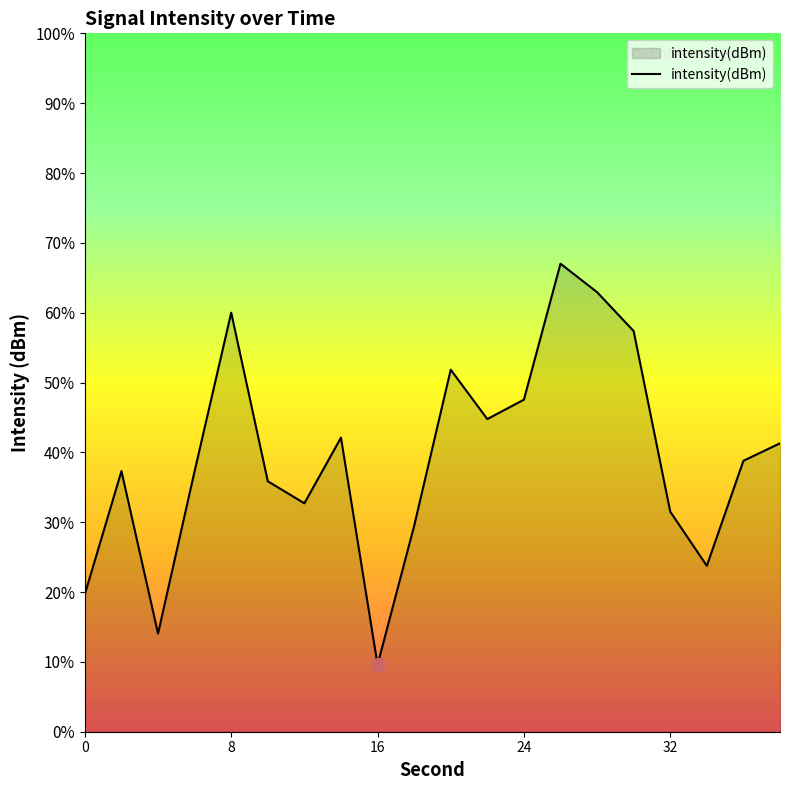

What is the maximum value shown in the chart?

67.0